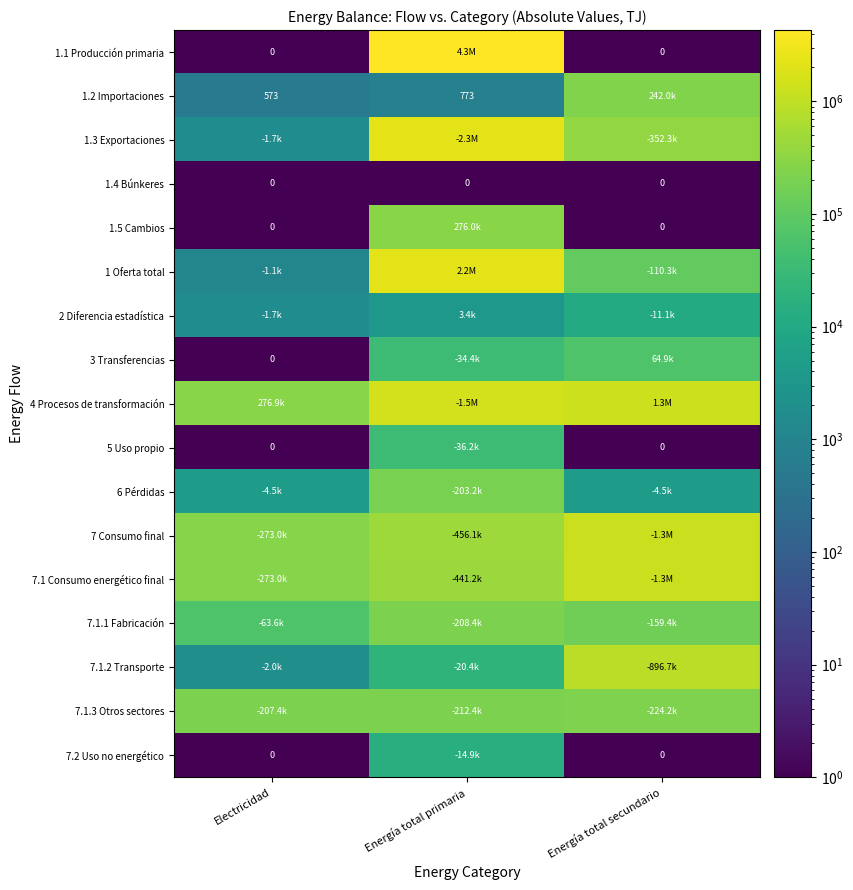

The value of 1 Oferta total at Electricidad is 1102.1. True or false?

True